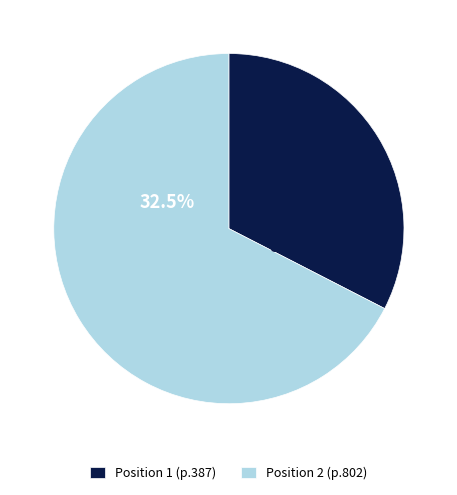

Which has a higher value, 1 or 2?

2